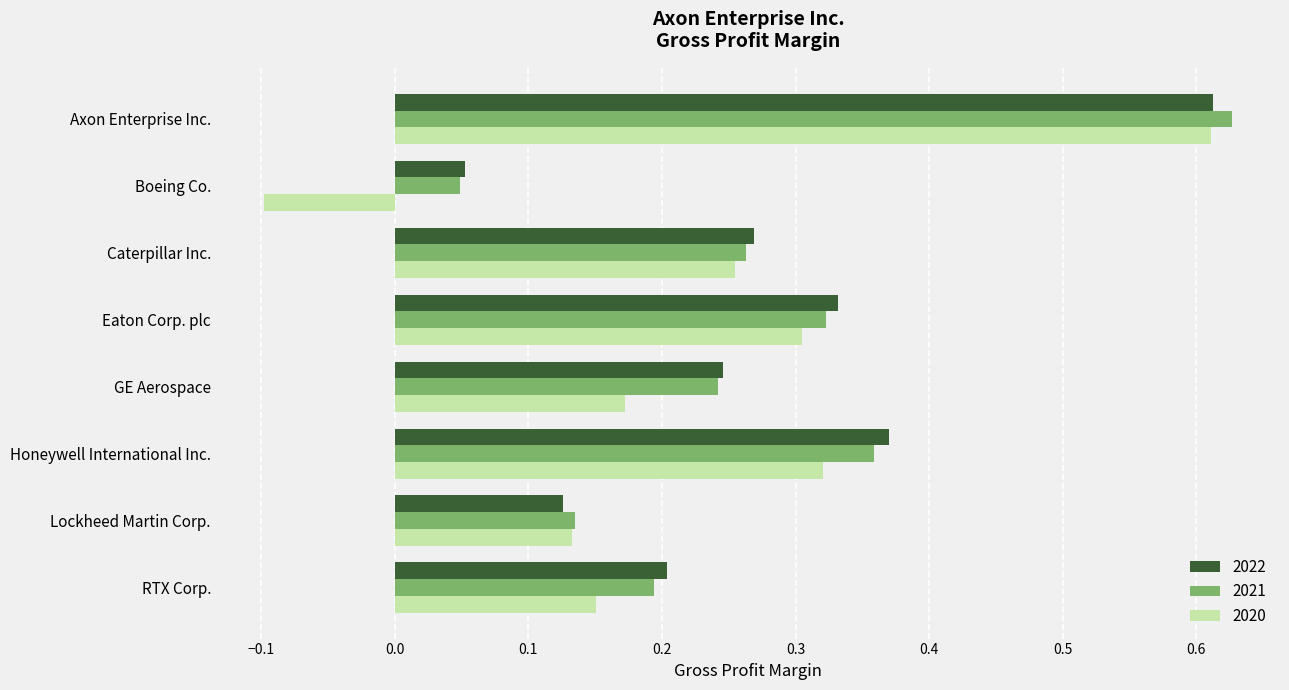

What is the total value across all series at RTX Corp.?

0.5